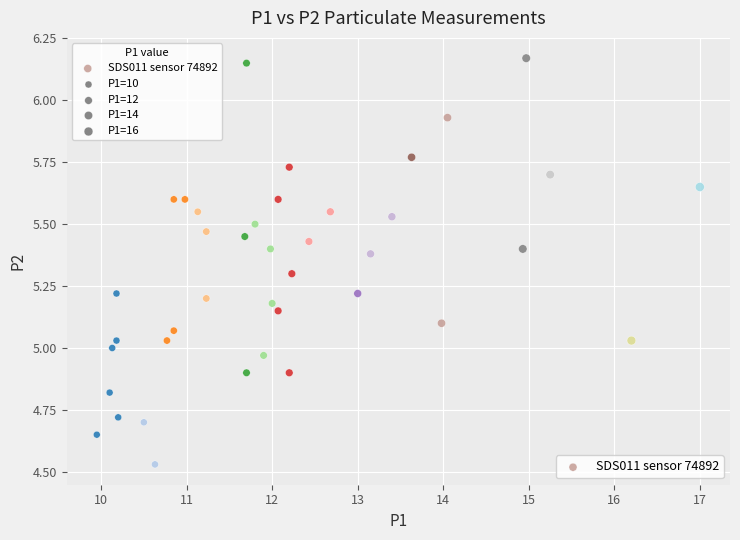

What is the range of X values (max minus min)?

7.1